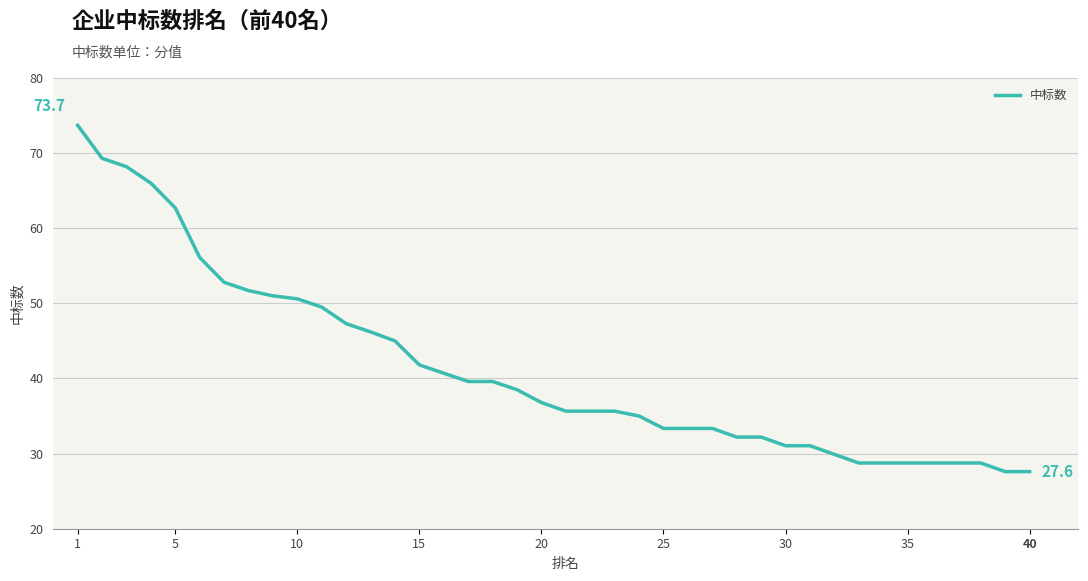

What is the difference between the maximum and minimum values?

46.1